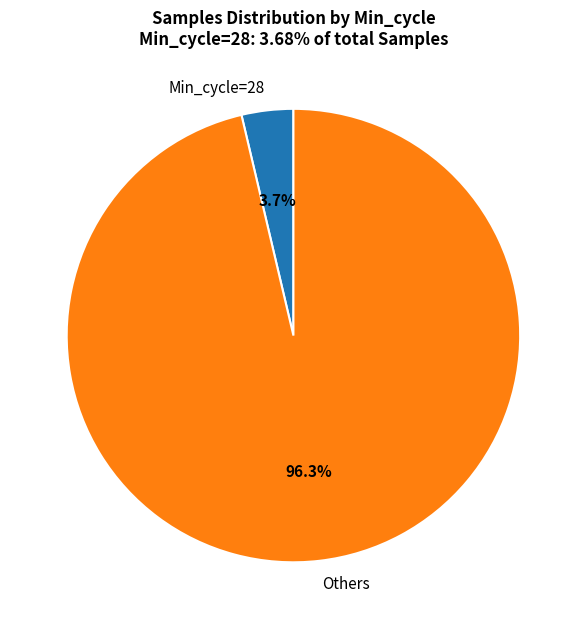

Which has a higher value, Min_cycle=28 or Others?

Others